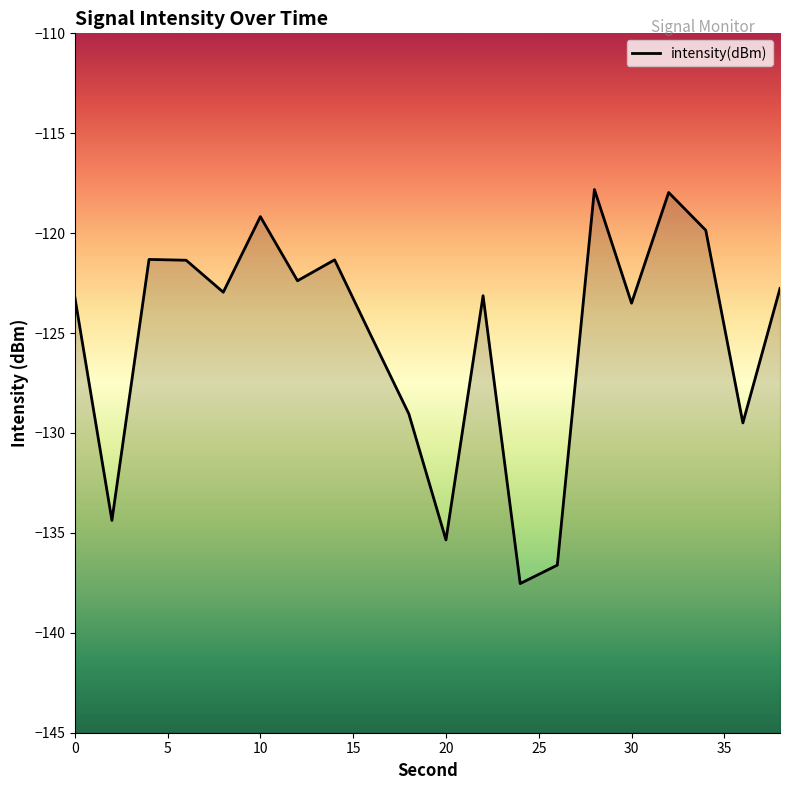

At which label does the data first exceed -122?

4